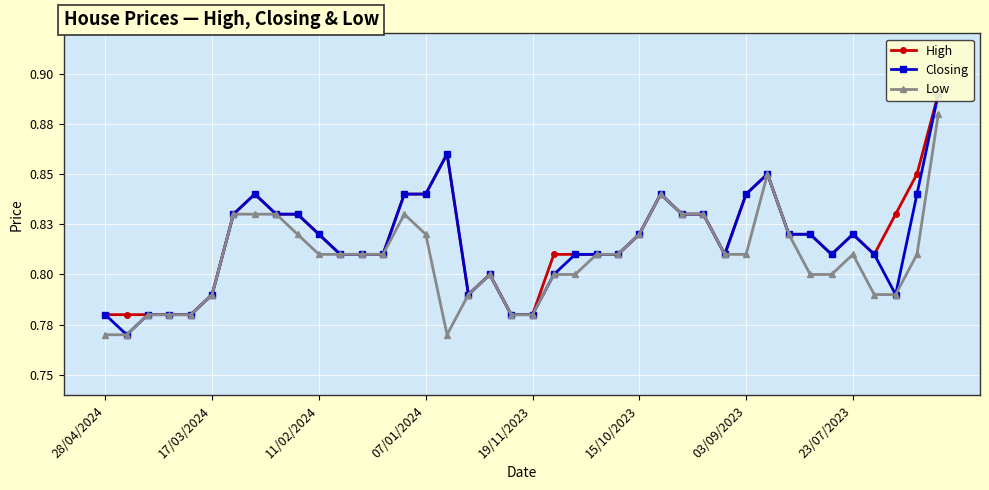

True or false: High and Closing intersect in this chart.

False